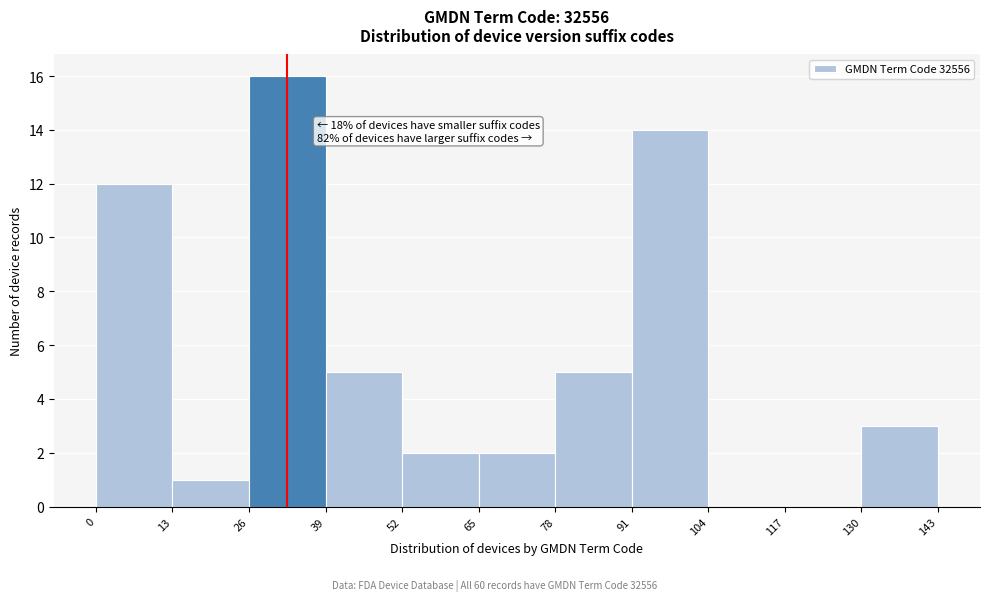

Which range on the x-axis has the tallest bar?

26 to 39